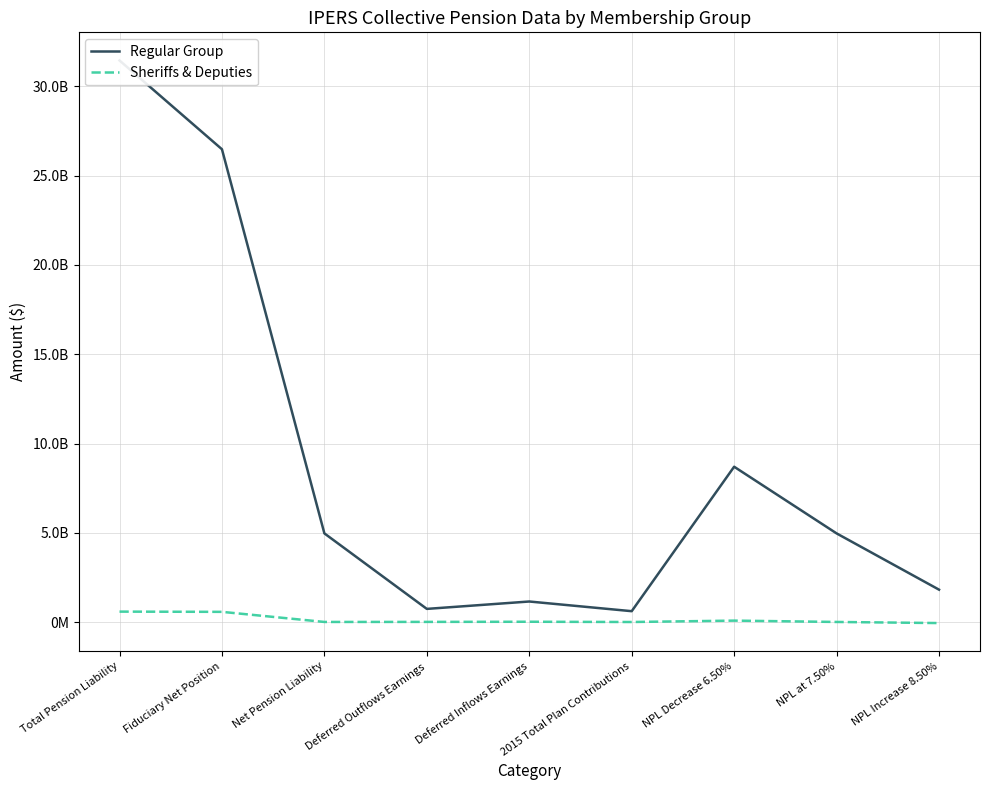

What is the difference between the maximum and minimum values in the Regular Group series?

30836231784